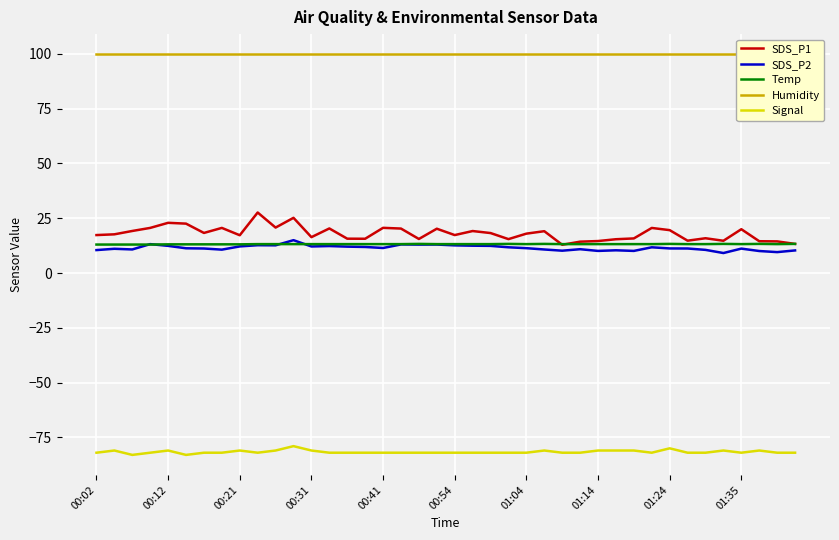

What is the highest value of the SDS_P1 series?

27.6